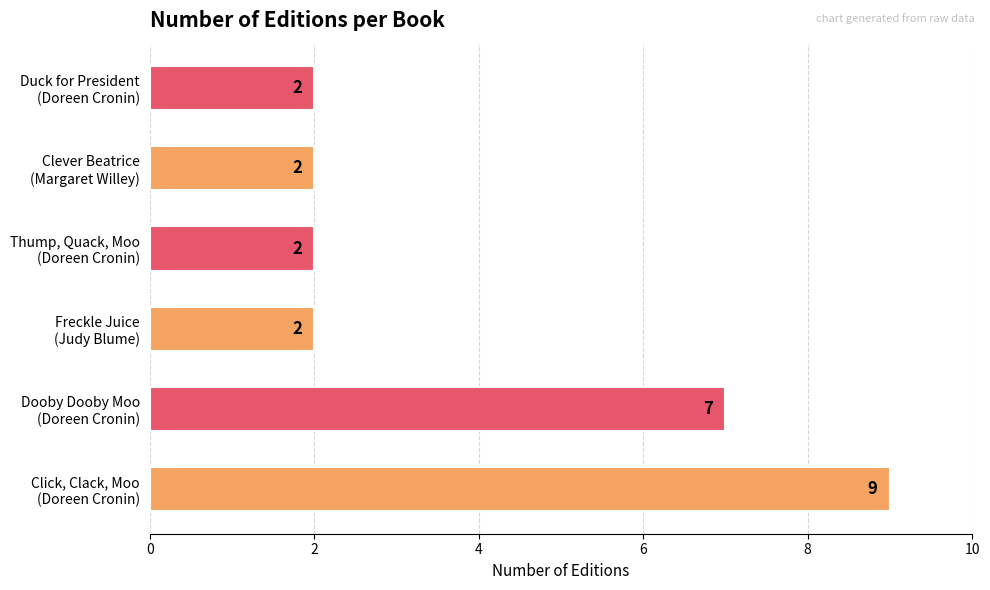

Does the chart contain stacked bars?

No